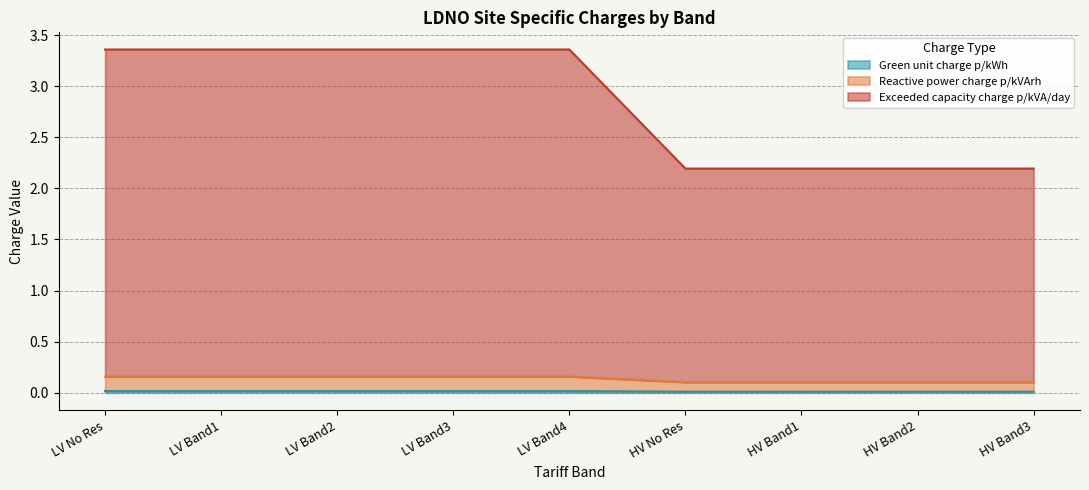

Is the value of Green unit charge p/kWh at LV Band1 greater than the value of Exceeded capacity charge p/kVA/day at HV Band1?

No